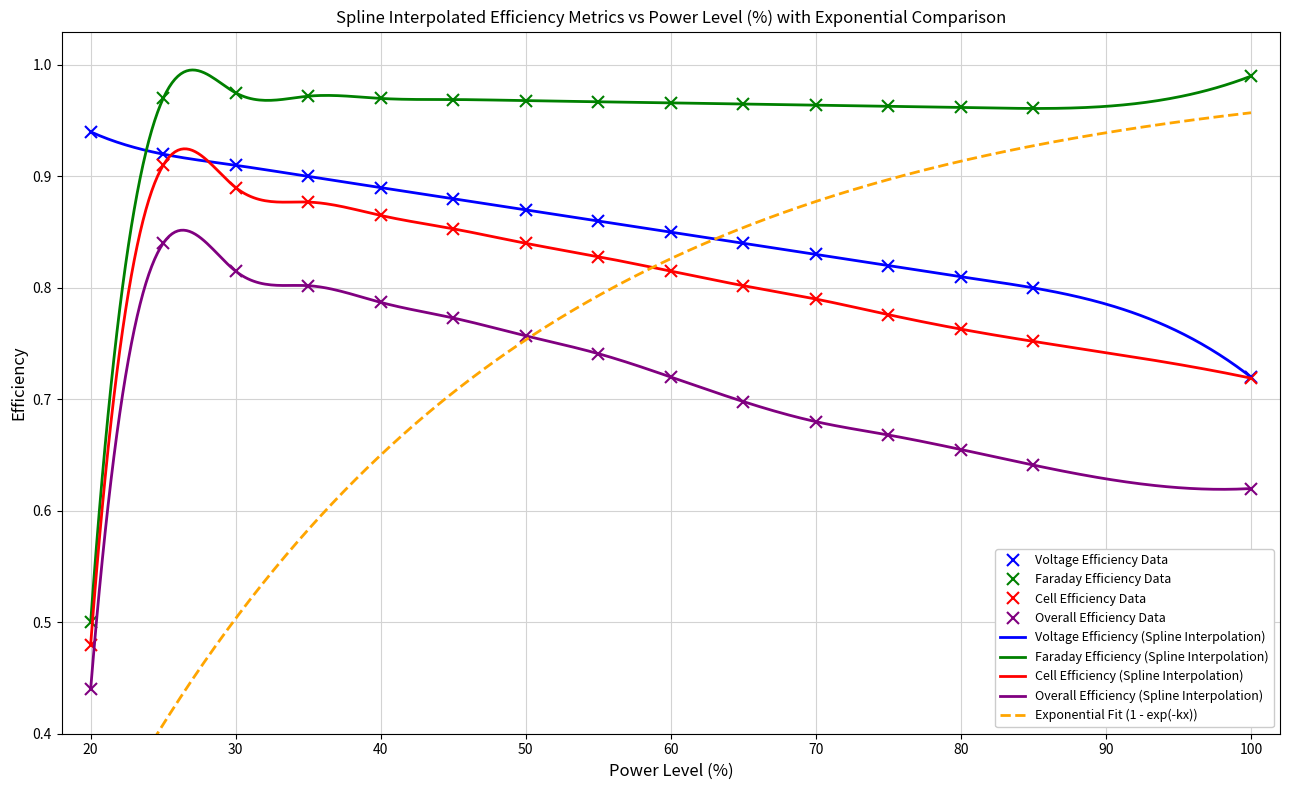

What is the greatest value displayed?

1.0